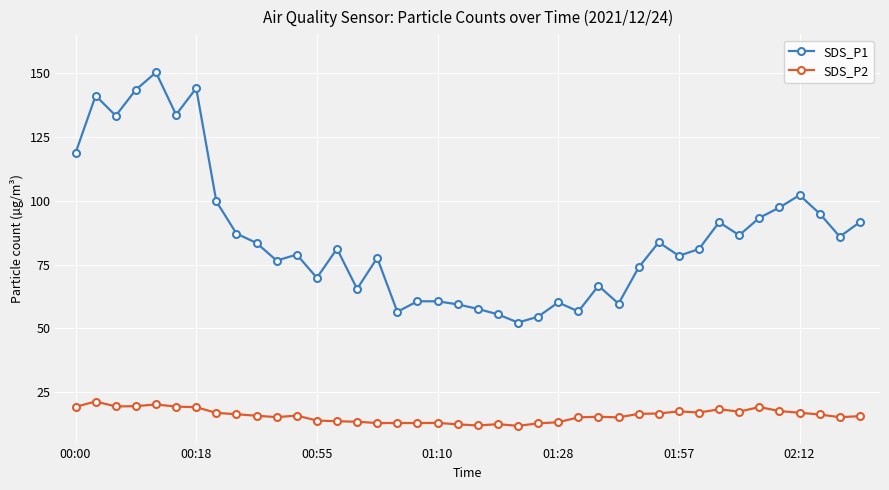

What is the sum of all SDS_P1 values?

3444.2